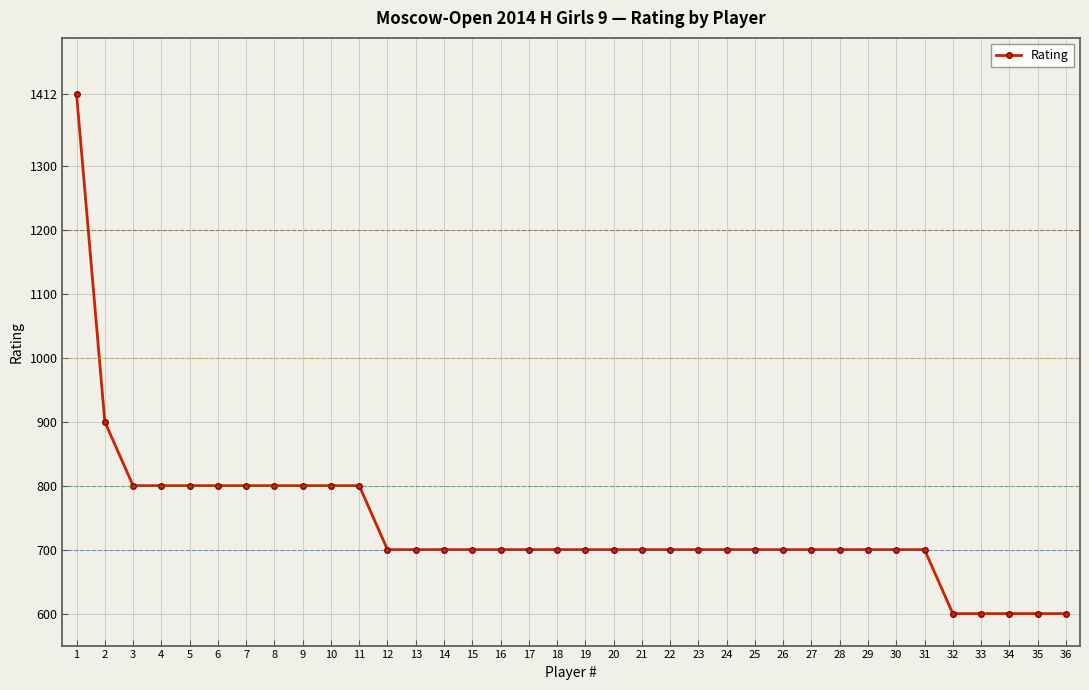

At which label does the data first exceed 700?

1